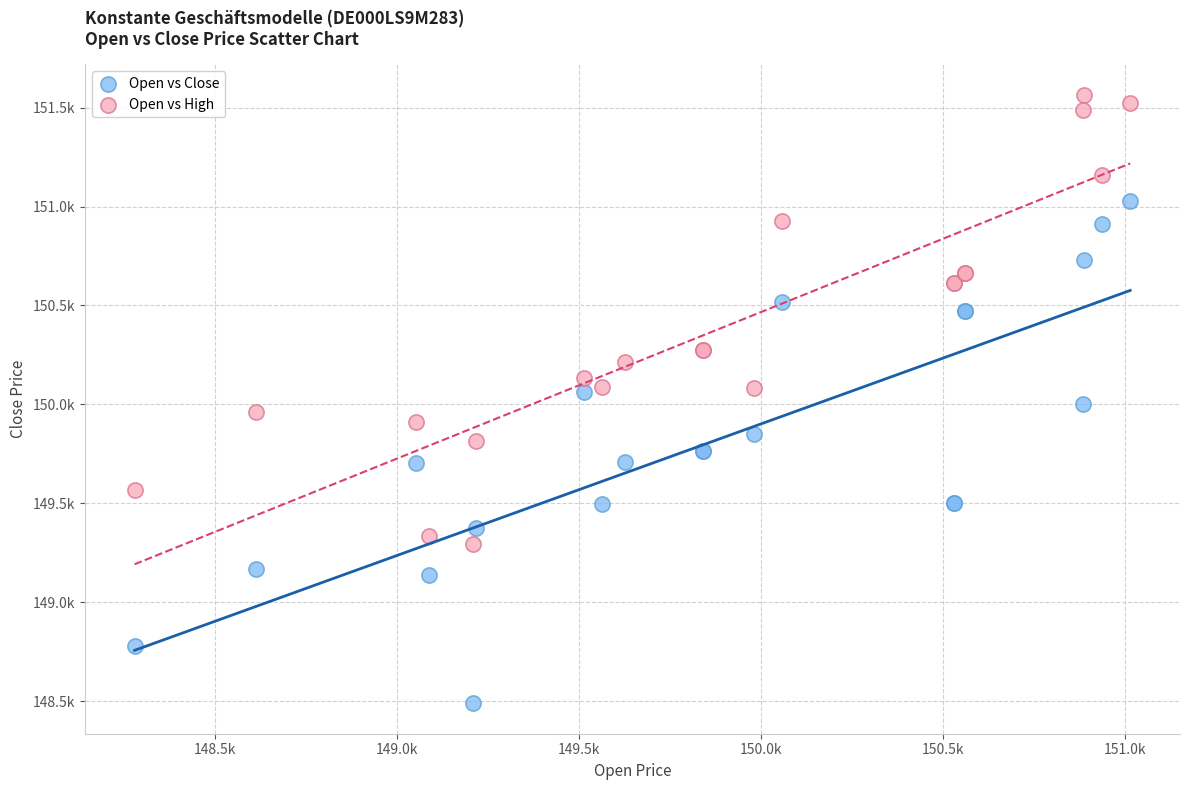

Which series has the largest Y range (max minus min)?

Open vs Close